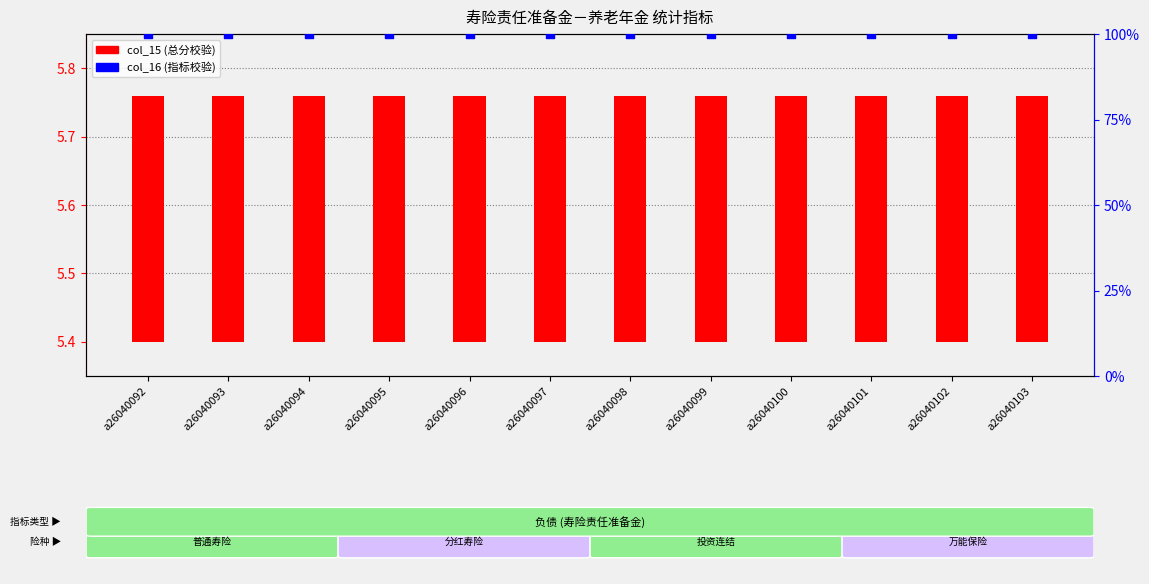

Is the value of col_15 (总分校验) at a26040093 greater than the value of col_16 (指标校验) at a26040101?

No